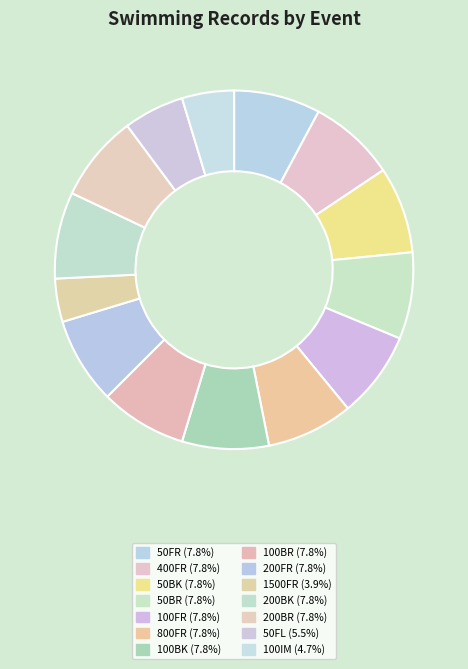

To the nearest percent, what portion does 100FR represent?

8%